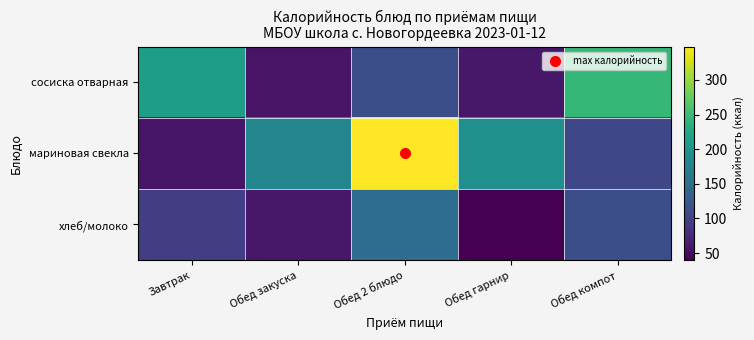

What is the difference between the highest and lowest values at Обед закуска?

125.0